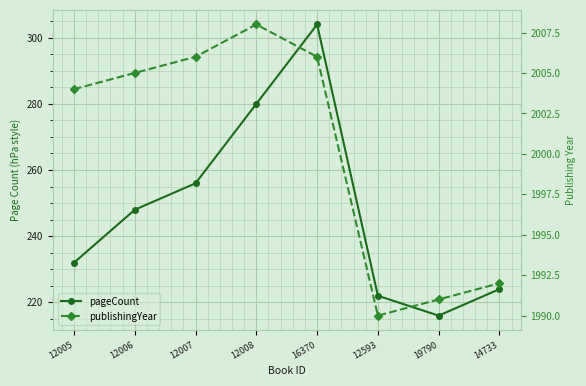

At which category does pageCount reach its first local peak?

16370